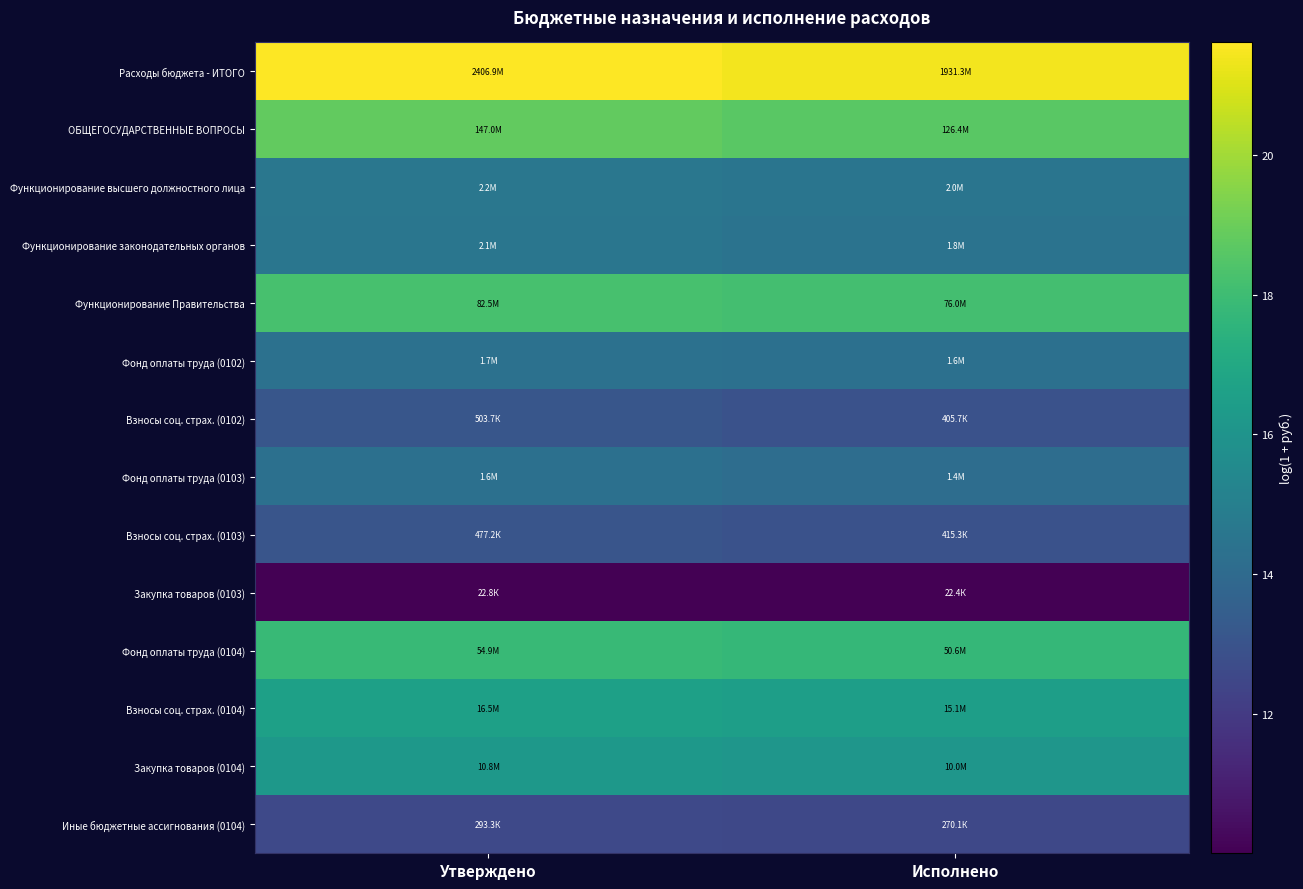

Which series has the largest total across all categories?

Расходы бюджета - ИТОГО